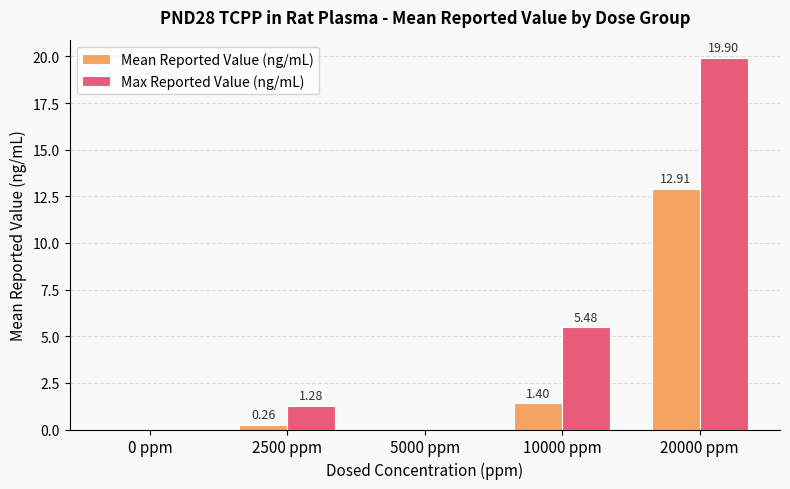

What is the total value across all series at 20000 ppm?

32.8